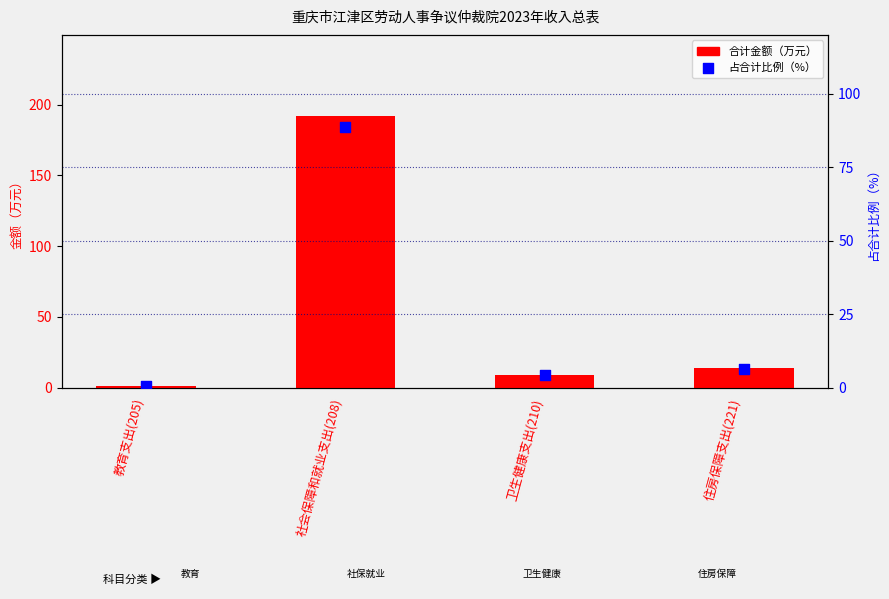

At how many categories does at least one series exceed 188?

1